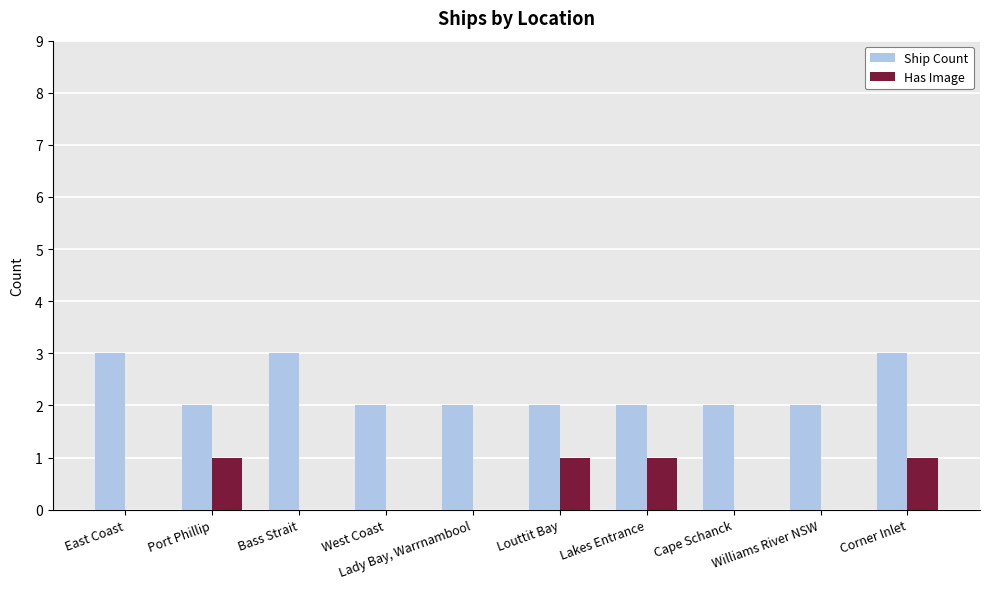

What is the maximum value shown in the chart?

3